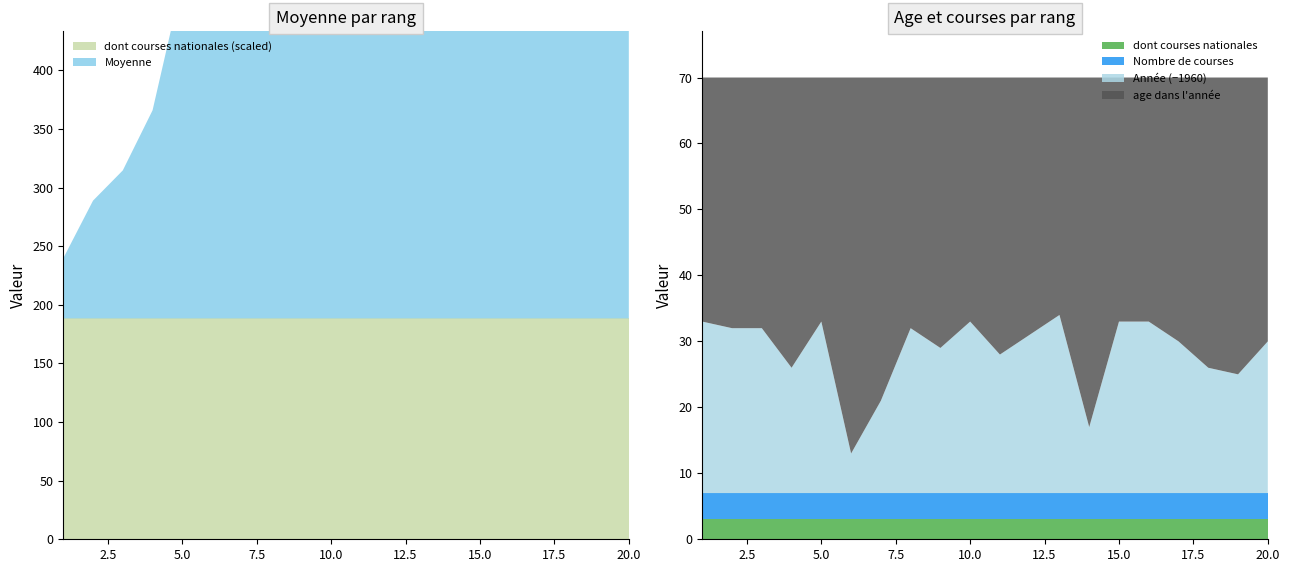

What is the minimum value for dont courses nationales?

3